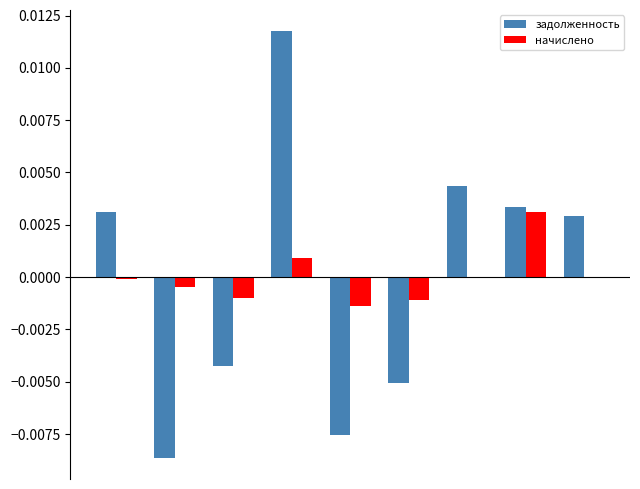

Are the bars horizontal?

No